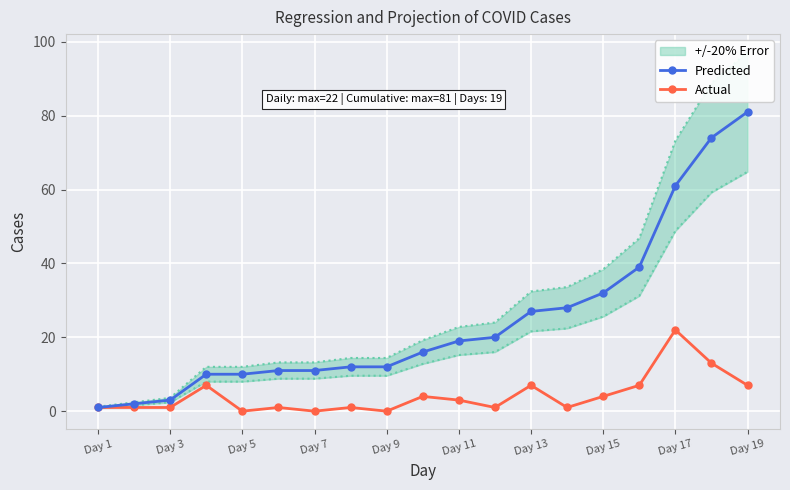

True or false: Predicted has a value of 42 at Day 15.

False